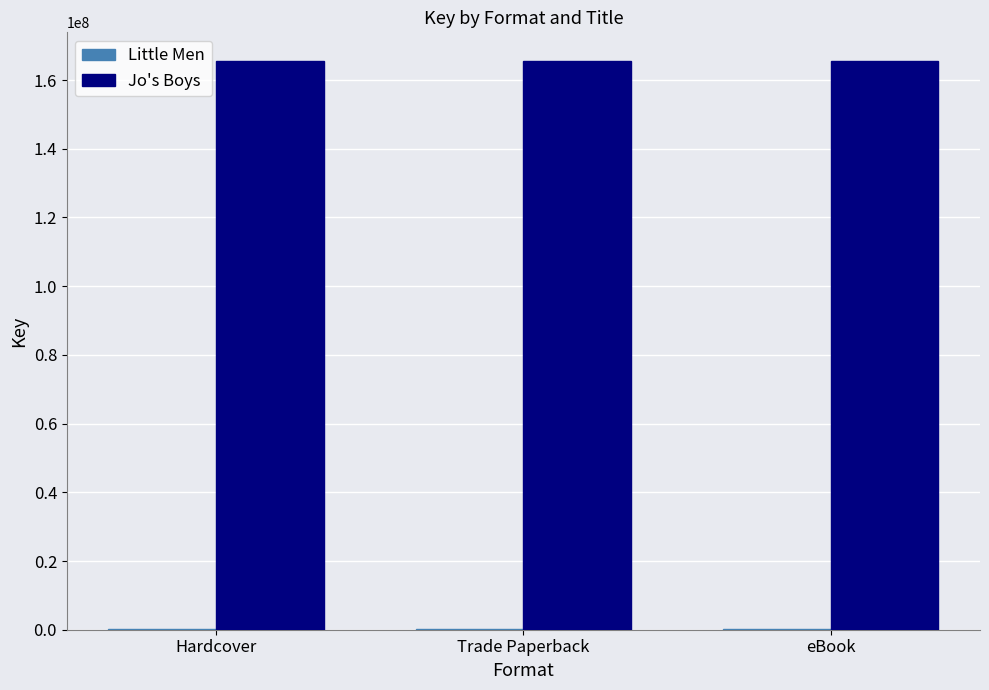

True or false: Jo's Boys has a value of 49649013 at Trade Paperback.

False